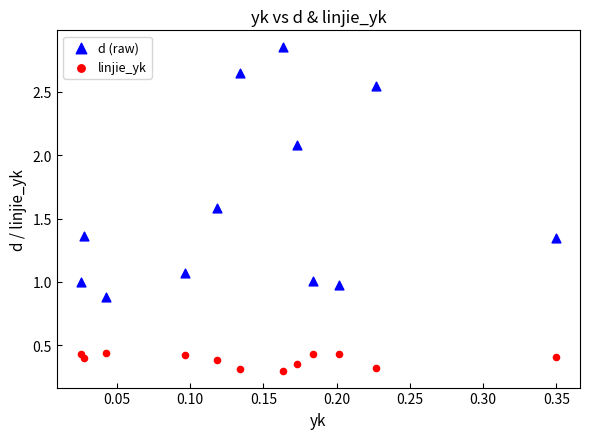

Which series has the widest spread of Y values?

d (raw)